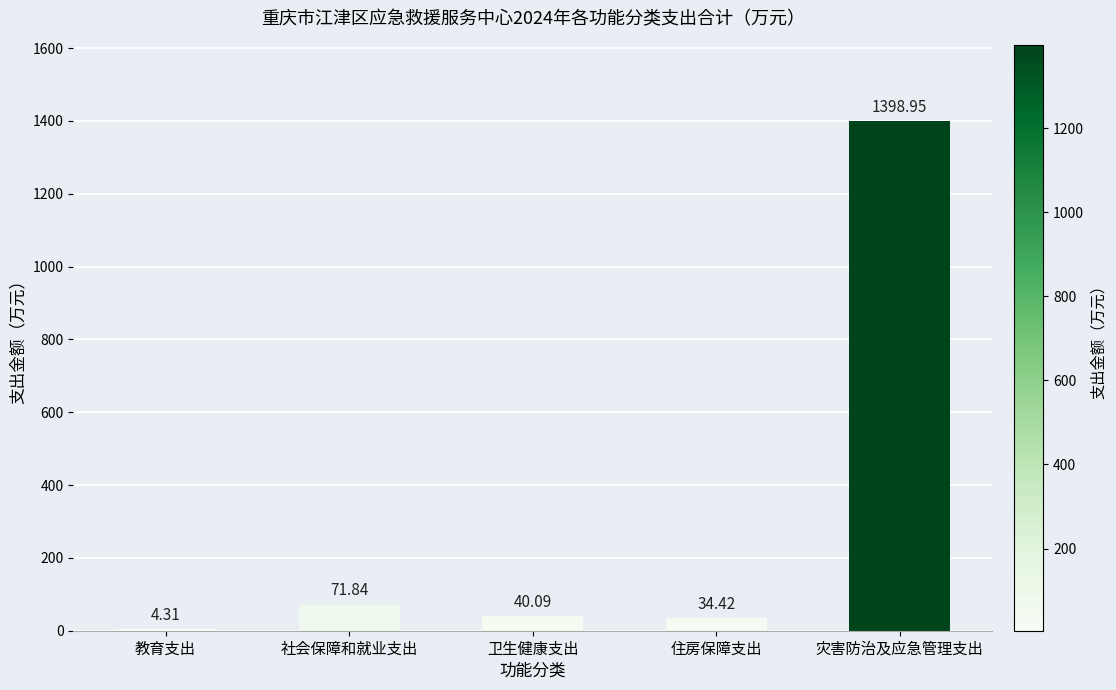

What is the sum of the values at 教育支出 and 卫生健康支出?

44.4